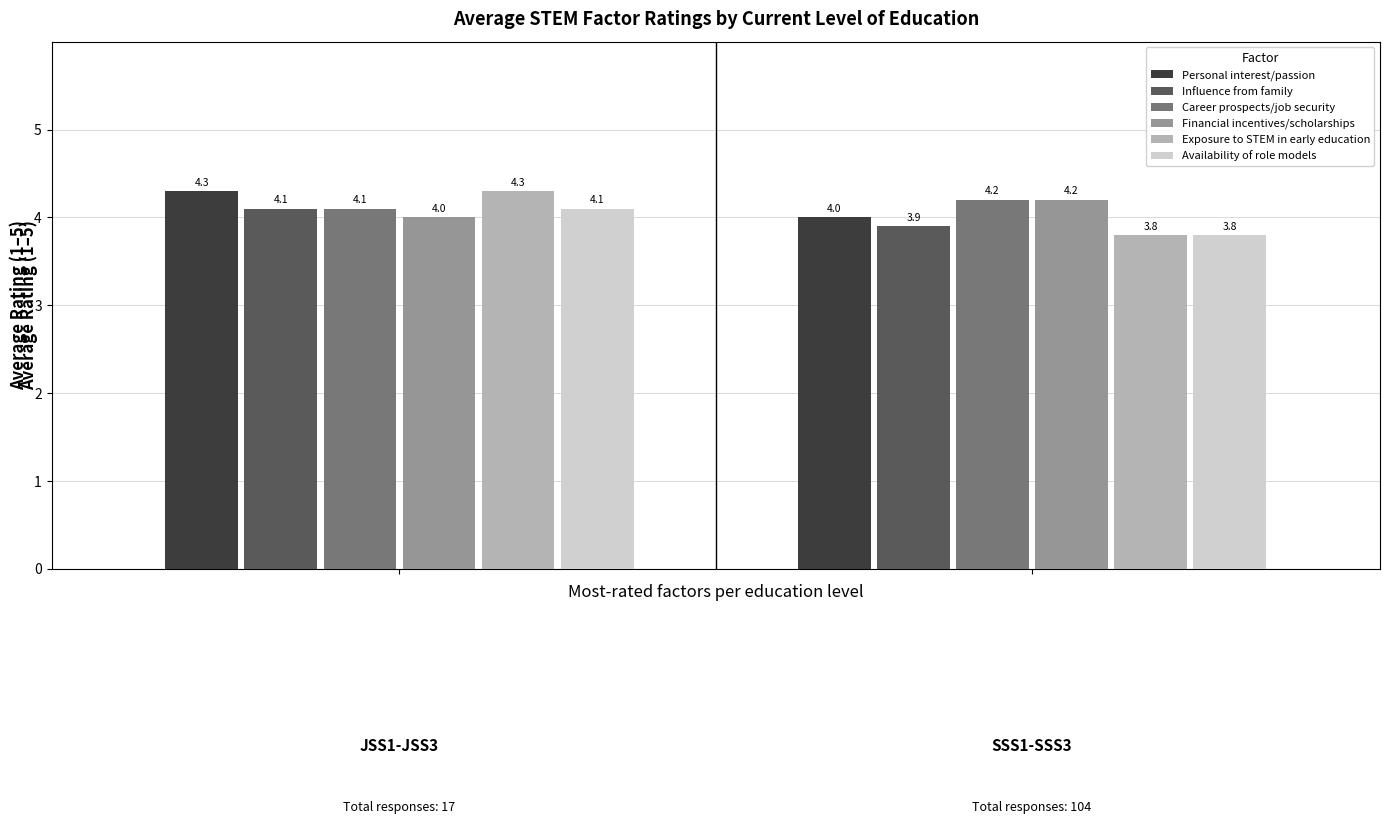

Reading right to left, list all the values displayed in this chart.

Personal interest/passion: 4.0	4.3
Influence from family: 3.9	4.1
Career prospects/job security: 4.2	4.1
Financial incentives/scholarships: 4.2	4.0
Exposure to STEM in early education: 3.8	4.3
Availability of role models: 3.8	4.1